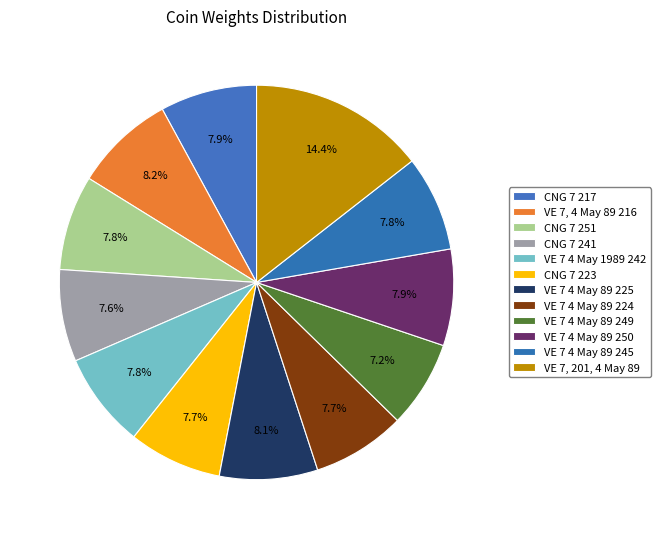

How many slices are in this pie chart?

12